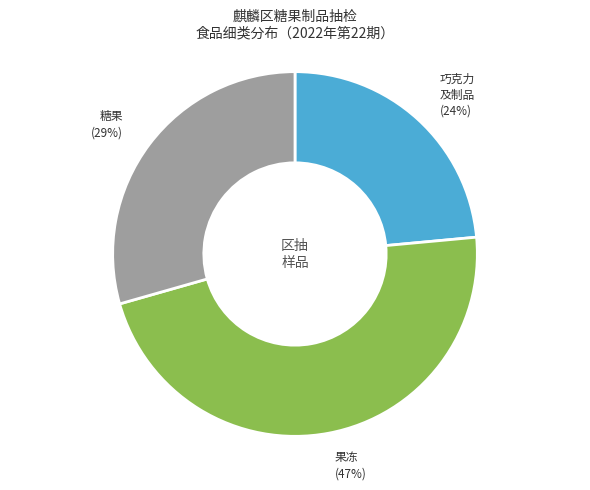

Is there any slice that represents more than half of the pie?

No